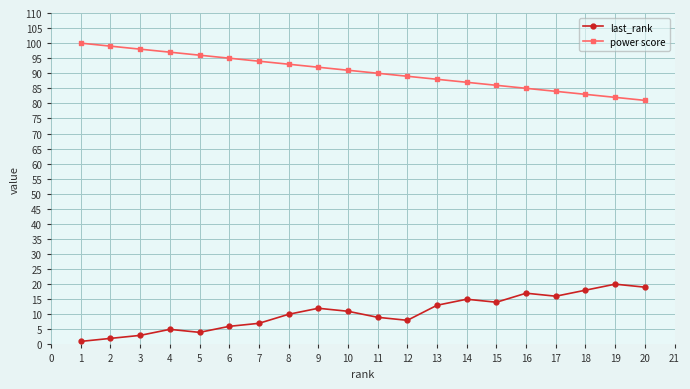

At how many categories does at least one series exceed 76?

20